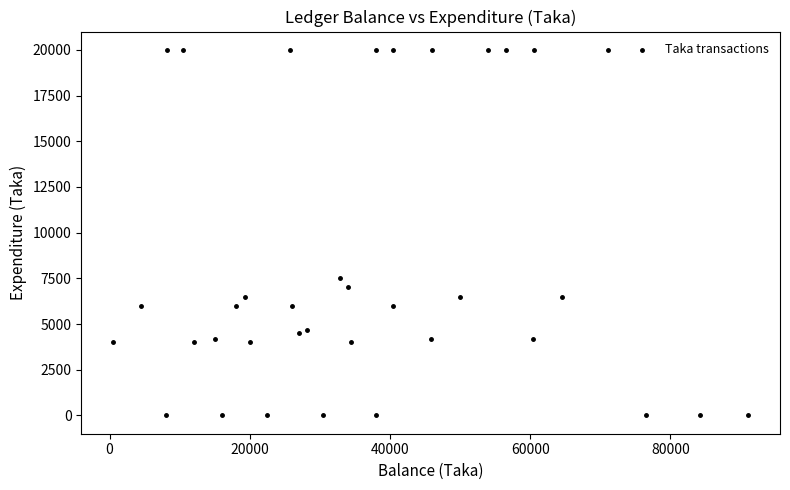

What Y value in the scatter plot is closest to 10000?

7500